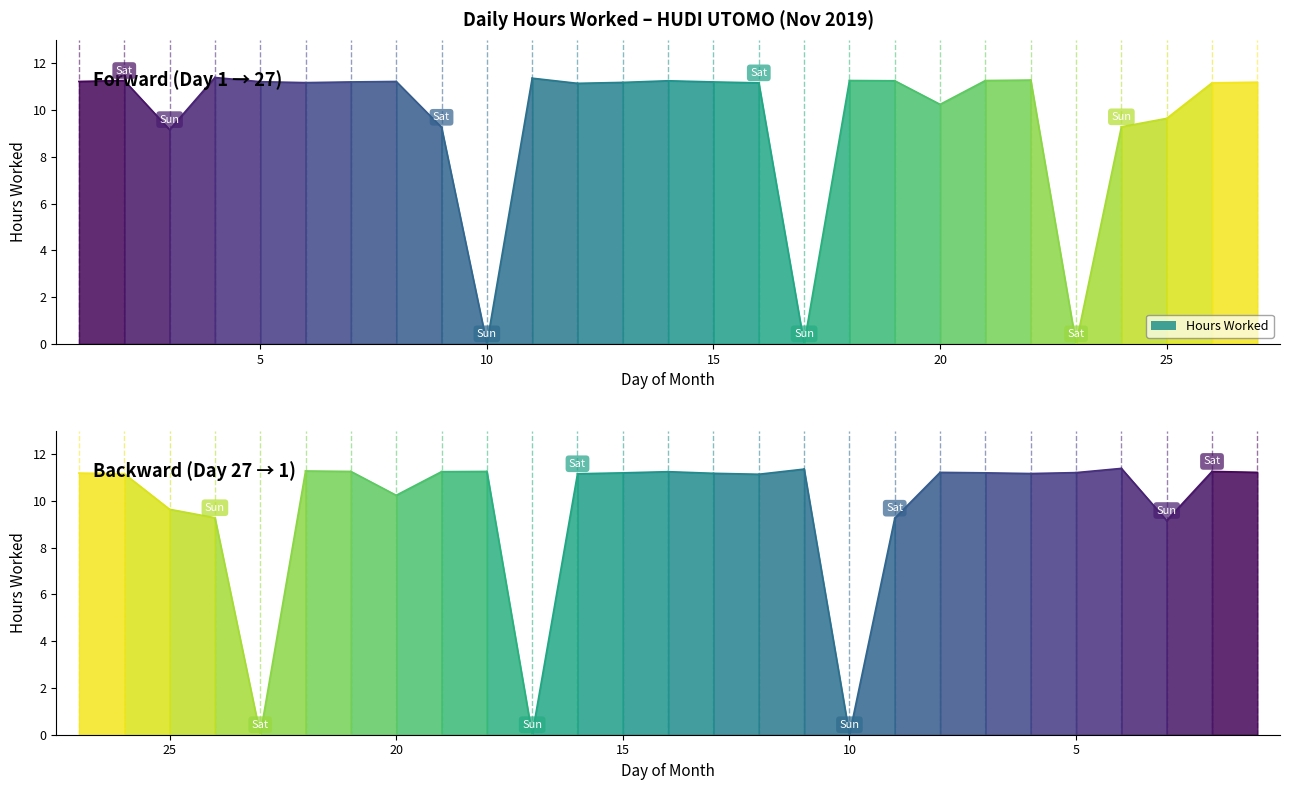

At which category does the chart reach its minimum across all series?

10